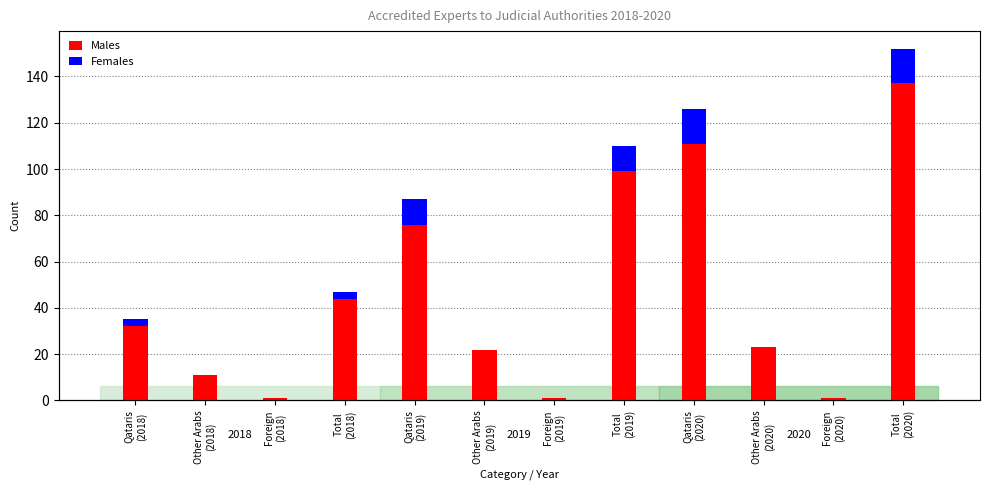

Reading left to right, transcribe all the data shown in this chart.

Males: 32	11	1	44	76	22	1	99	111	23	1	137
Females: 3	0	0	3	11	0	0	11	15	0	0	15